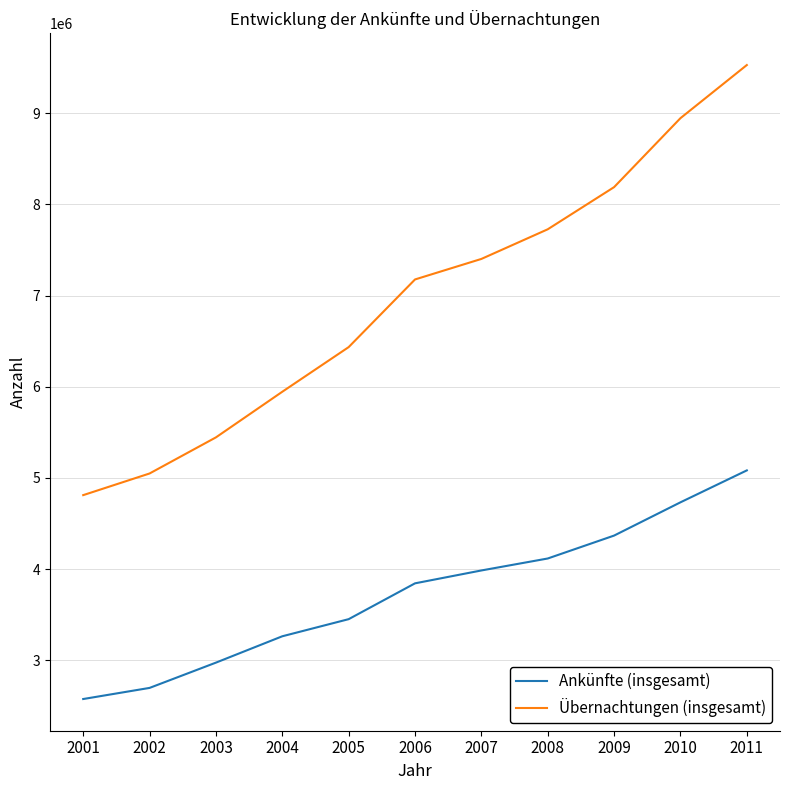

What is the sum of all Ankünfte (insgesamt) values?

41087931